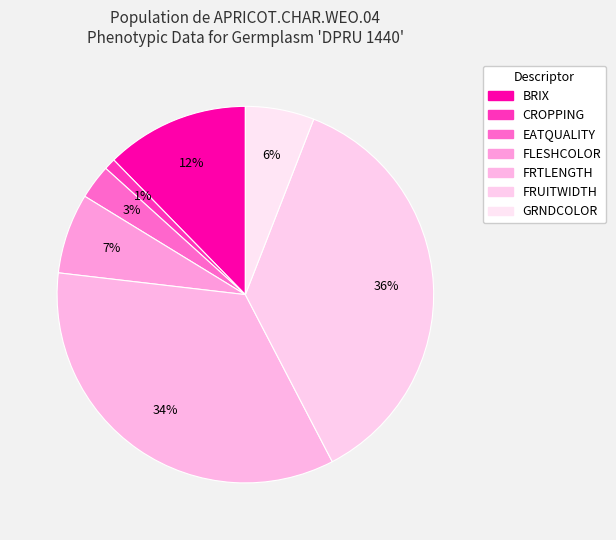

What is the change in value from FLESHCOLOR to FRUITWIDTH?

+30.0